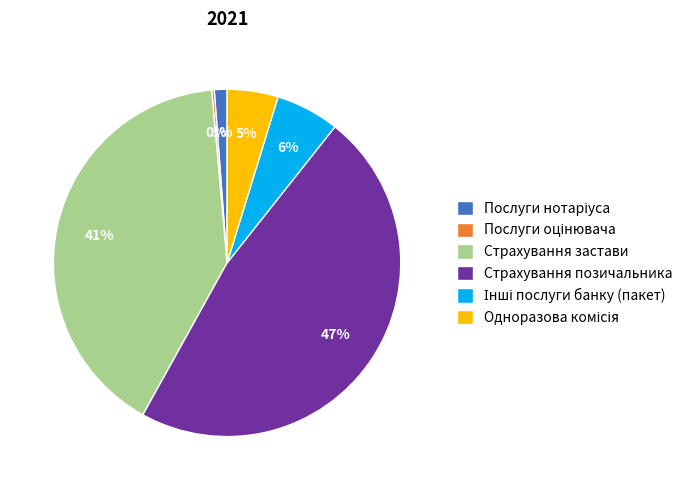

Is there a majority slice in this chart?

No